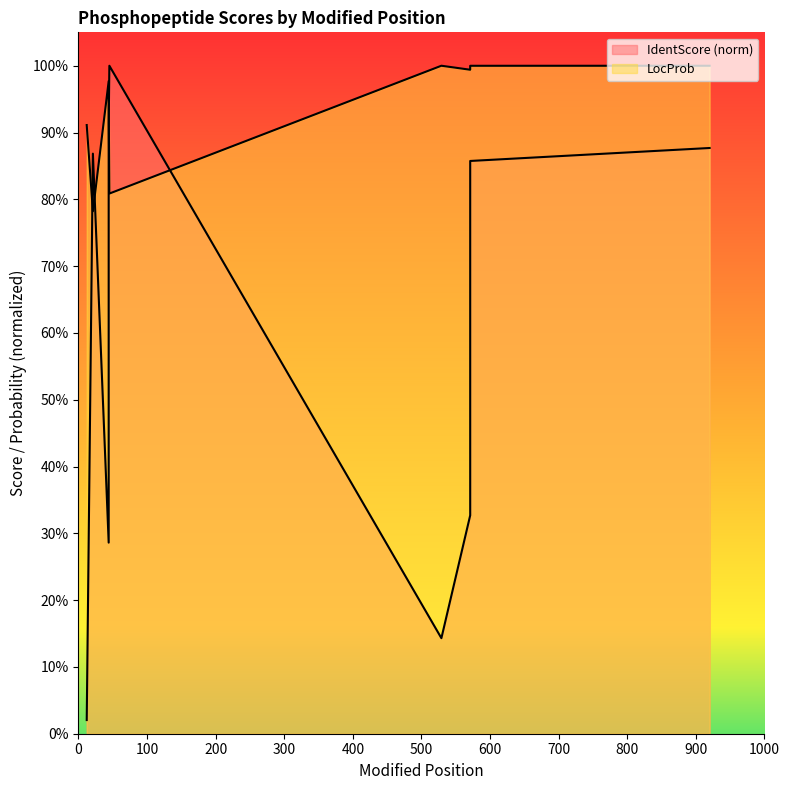

Reading left to right, list all the values displayed in this chart.

IdentScore: 12=0.0	21=0.9	44=0.3	44=0.9	45=1.0	529=0.1	571=0.3	571=0.9	920=0.9
LocProb: 12=0.9	21=0.8	44=1.0	44=0.9	45=0.8	529=1.0	571=1.0	571=1.0	920=1.0